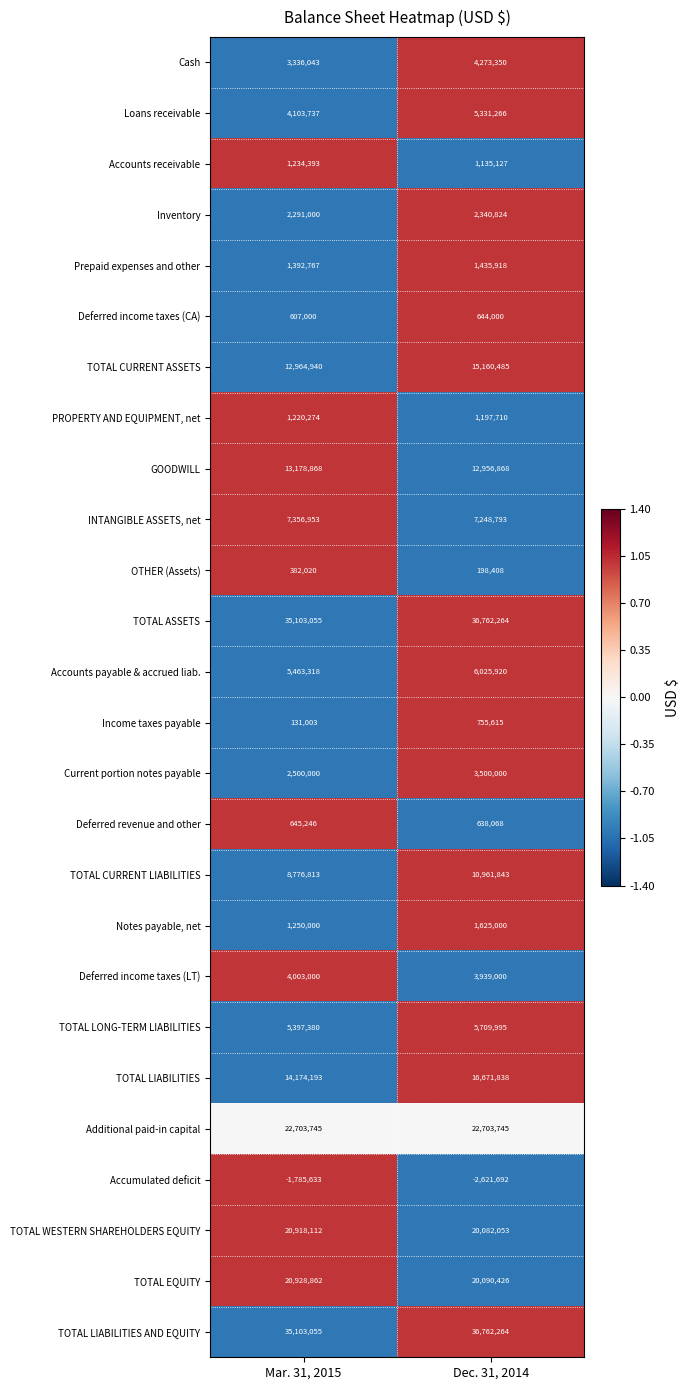

True or false: Deferred income taxes (CA) has a value of 607000 at Mar. 31, 2015.

True